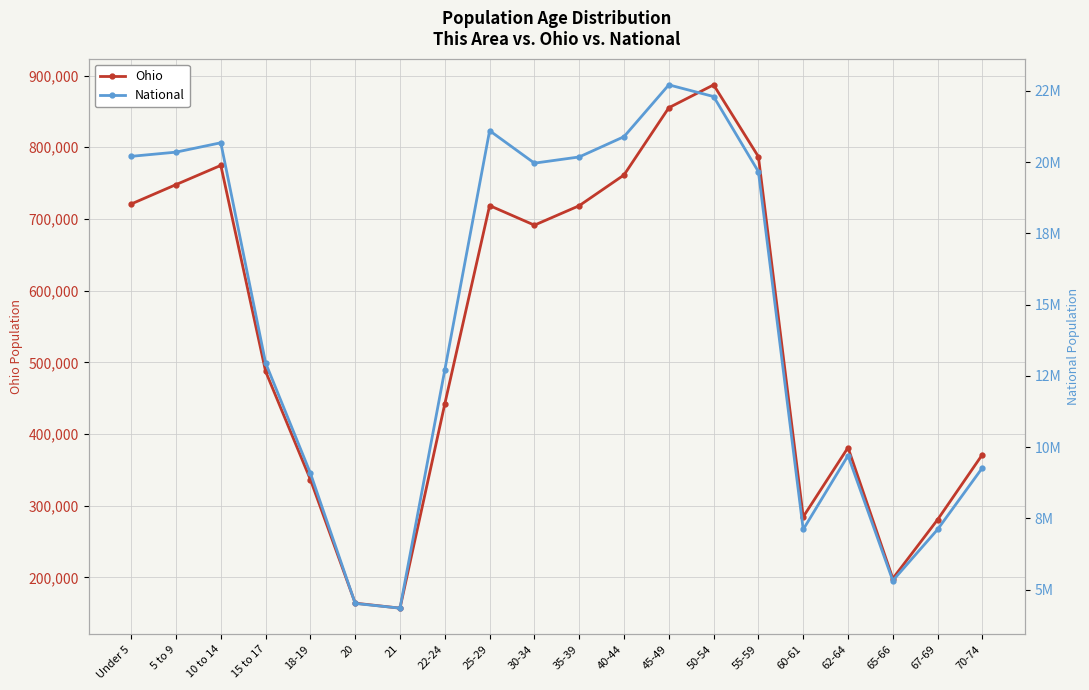

In Ohio, how many points are lower than both neighbors (excluding endpoints)?

4